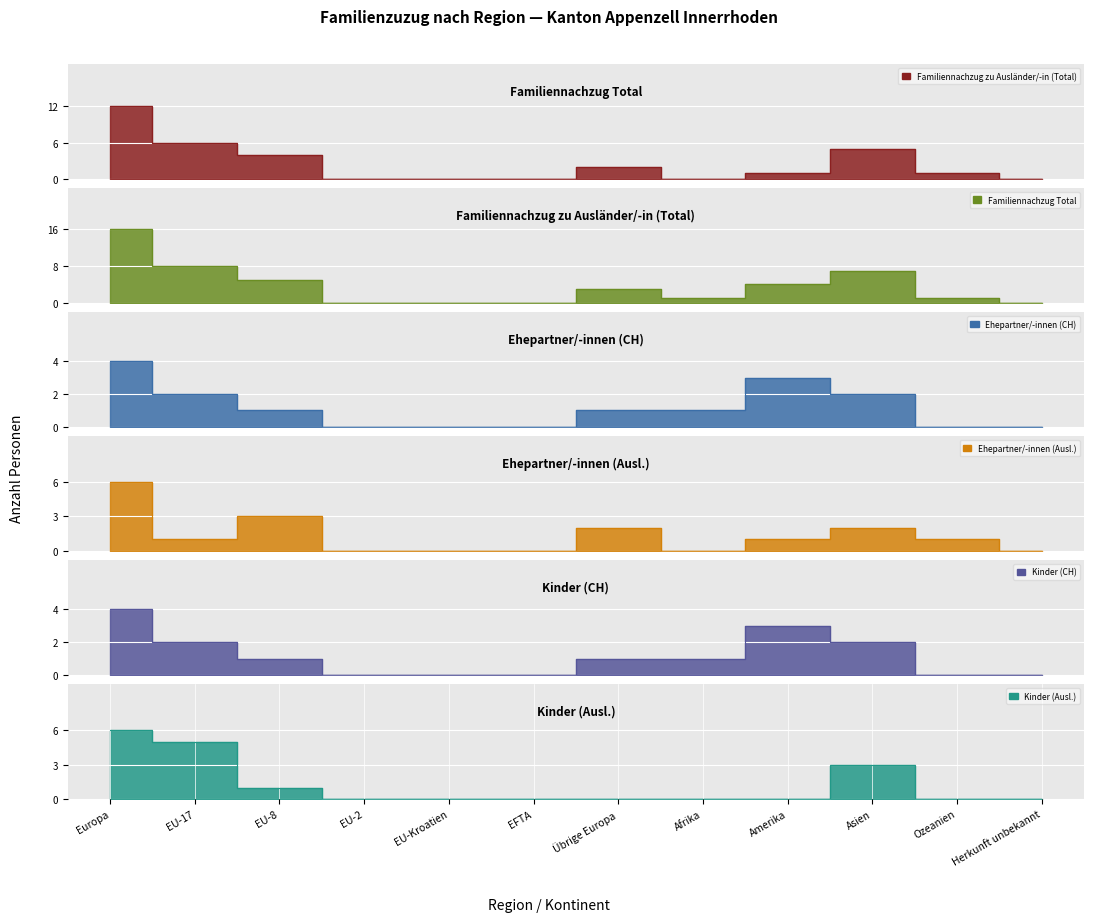

How many interior local peaks does the Kinder (CH) series have?

1